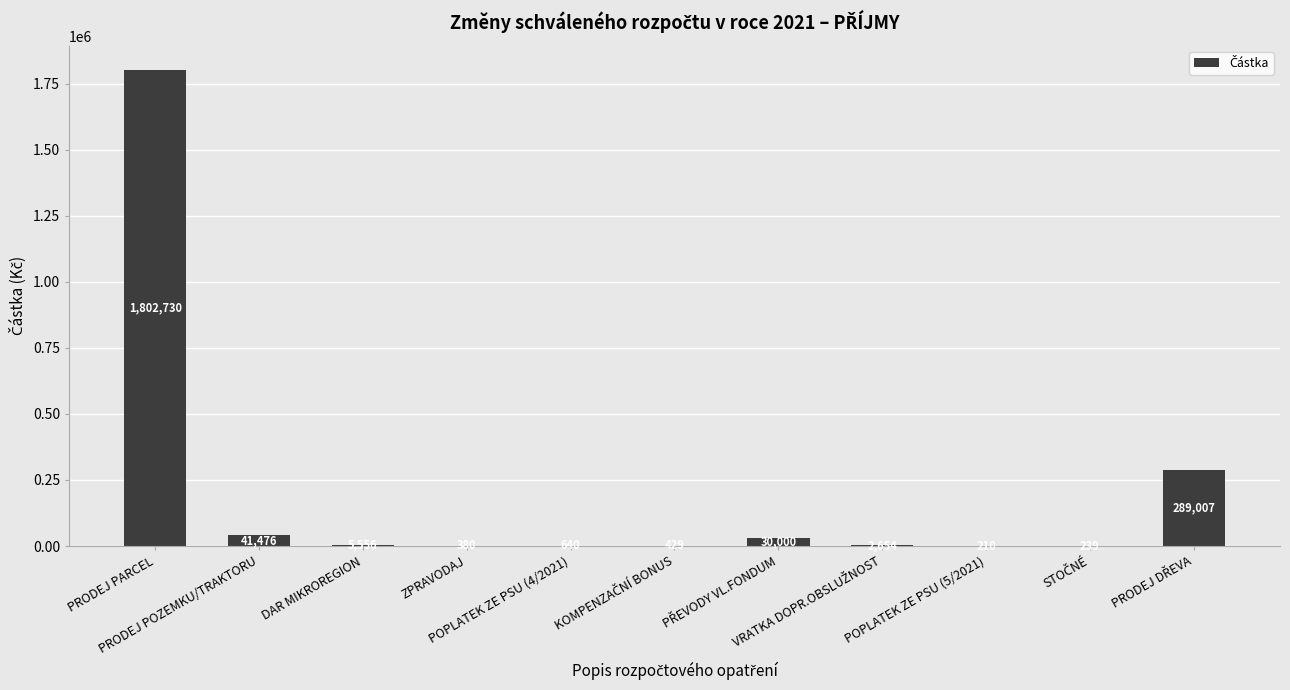

What is the value of the 7th bar from the left?

30000.0